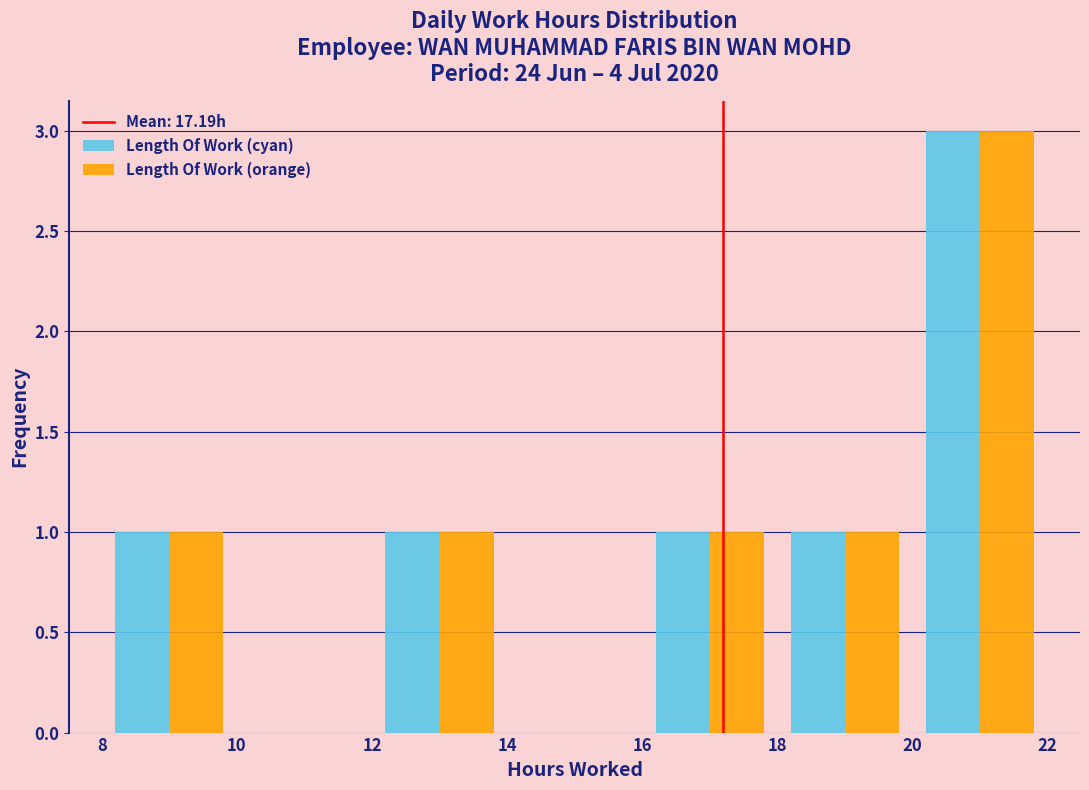

Reading left to right, transcribe this chart: for each range on the x-axis, give the height of each series' bar. The values are not printed on the chart, so give them approximately, as read against the axis.

8 to 10: Length Of Work (cyan)=1	Length Of Work (orange)=1
10 to 12: Length Of Work (cyan)=0	Length Of Work (orange)=0
12 to 14: Length Of Work (cyan)=1	Length Of Work (orange)=1
14 to 16: Length Of Work (cyan)=0	Length Of Work (orange)=0
16 to 18: Length Of Work (cyan)=1	Length Of Work (orange)=1
18 to 20: Length Of Work (cyan)=1	Length Of Work (orange)=1
20 to 22: Length Of Work (cyan)=3	Length Of Work (orange)=3